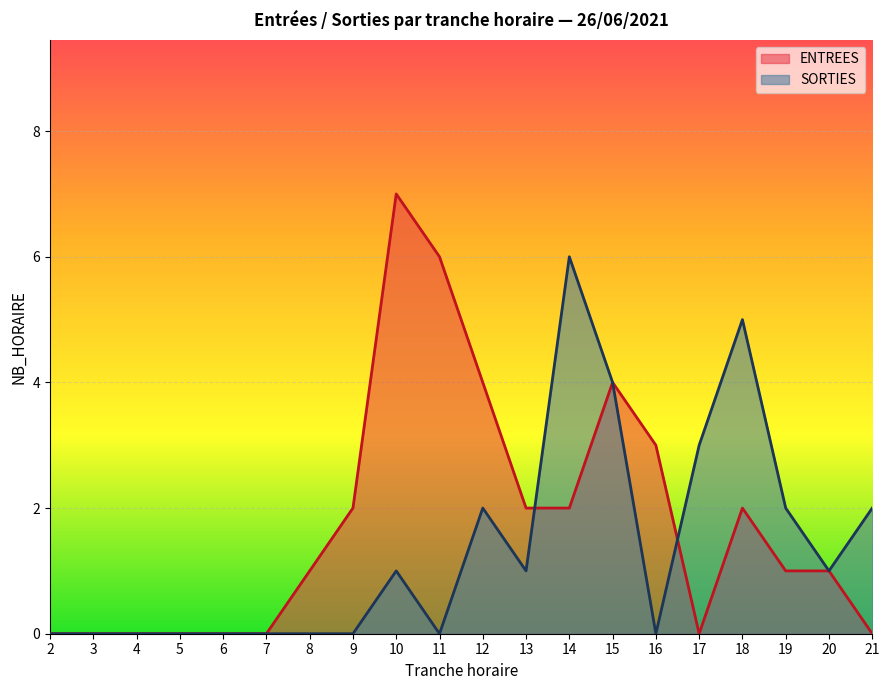

How many categories are shown in the chart?

20